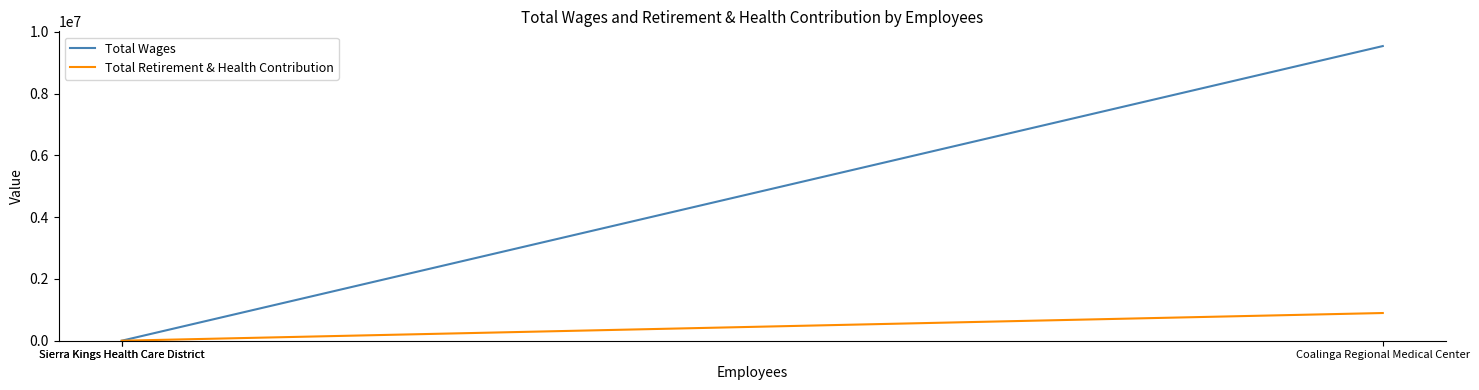

Between Sierra Kings Health Care District and Sierra Kings Health Care District, which series saw the biggest shift?

Total Wages